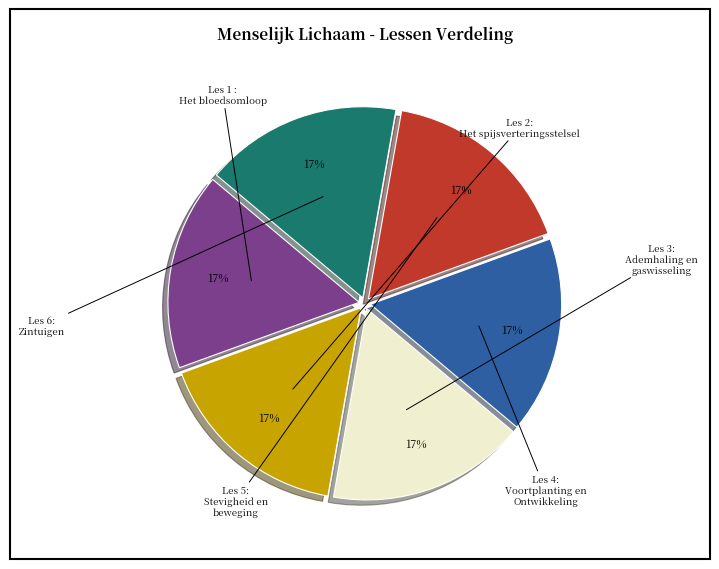

Is there a majority slice in this chart?

No